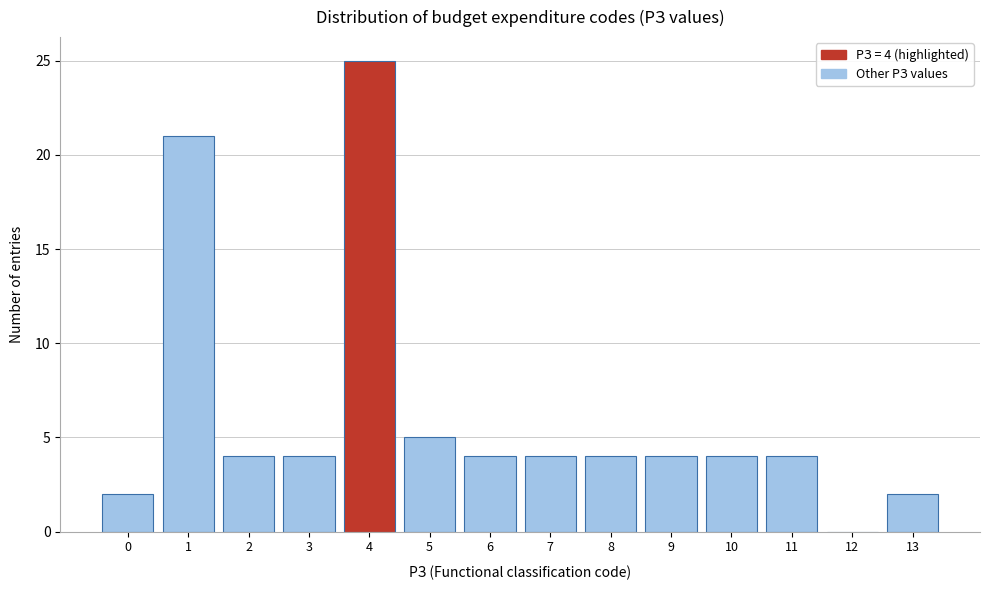

Reading left to right, transcribe all the data shown in this chart.

0=2	1=21	2=4	3=4	4=25	5=5	6=4	7=4	8=4	9=4	10=4	11=4	12=0	13=2